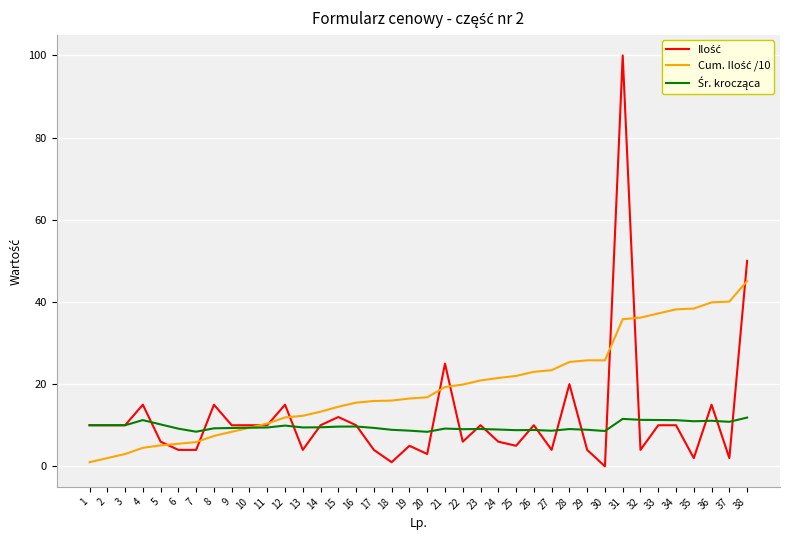

At which category does the chart reach its peak across all series?

31